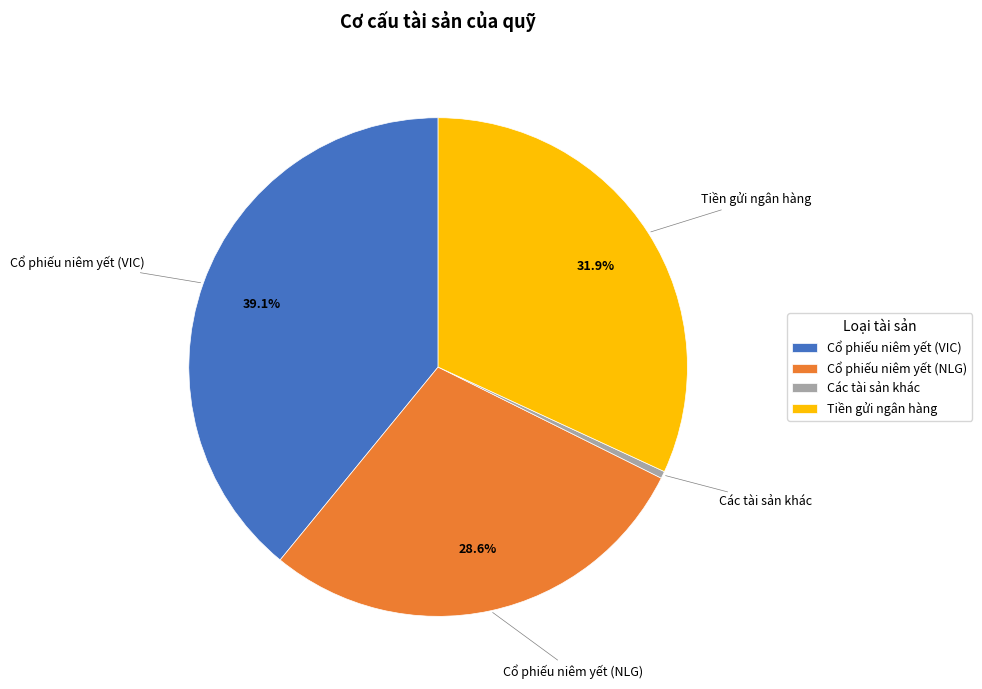

What percentage is the Cổ phiếu niêm yết (NLG) slice, to the nearest percent?

29%